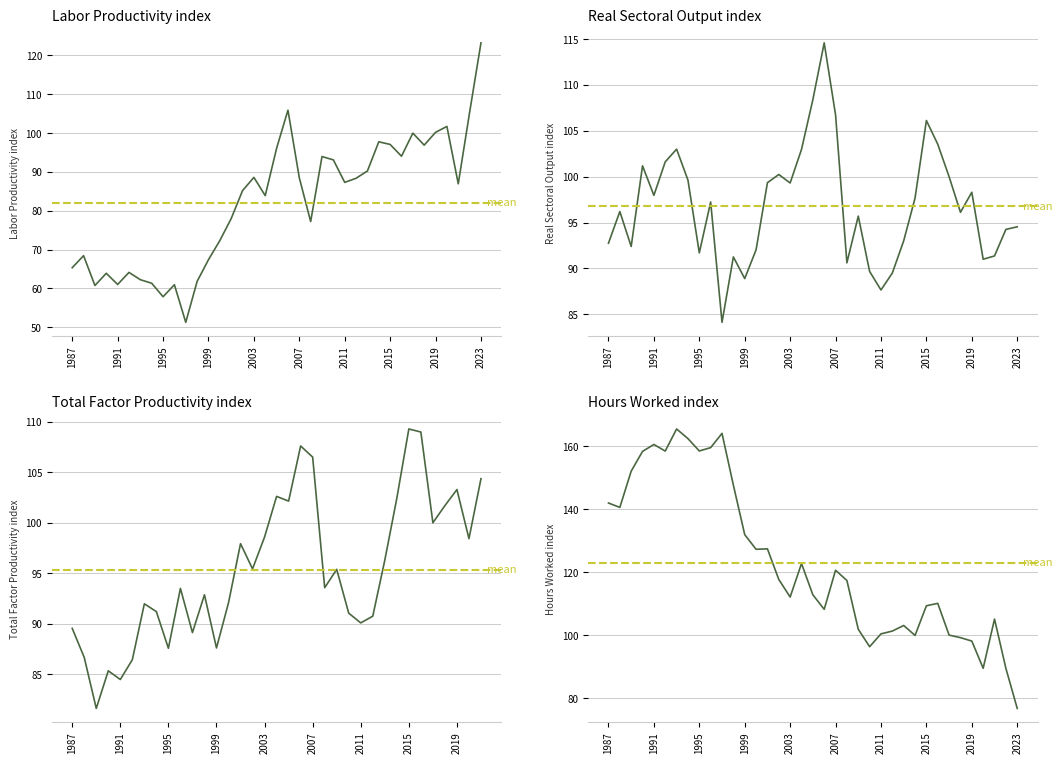

The Hours Worked index series shows 108.2 at 2006. True or false?

True